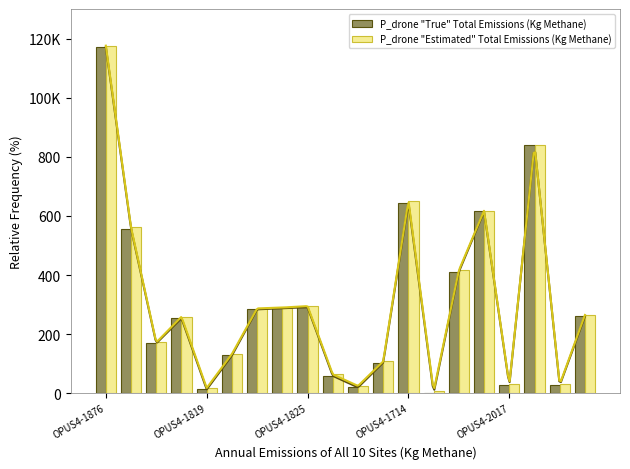

Is it true that P_drone "Estimated" Total Emissions (Kg Methane) equals 652 at OPUS4-1714?

True